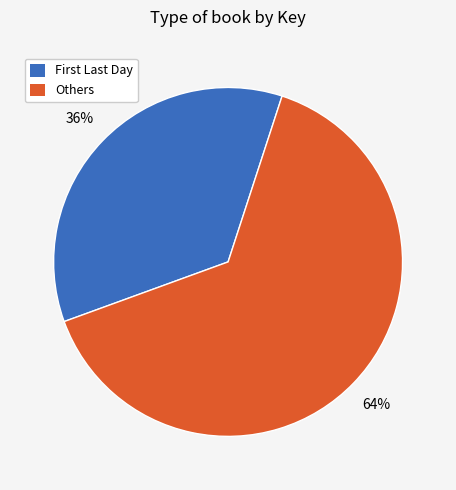

To the nearest percent, what is the average slice percentage?

50%